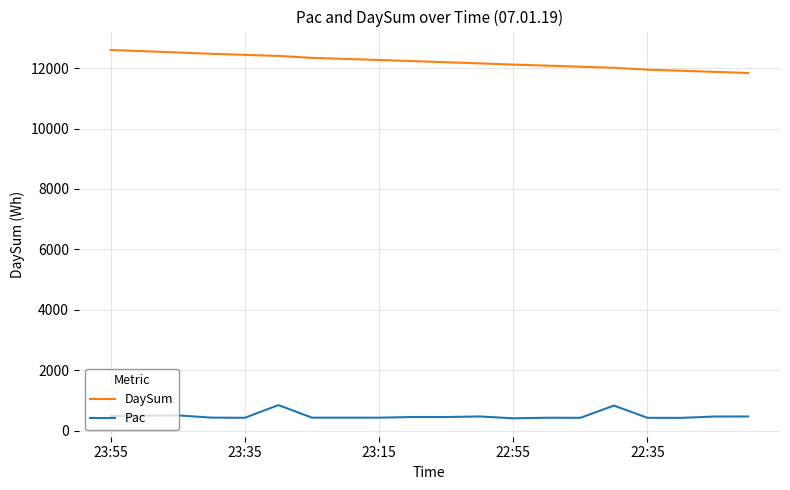

What is the minimum value shown in the chart?

411